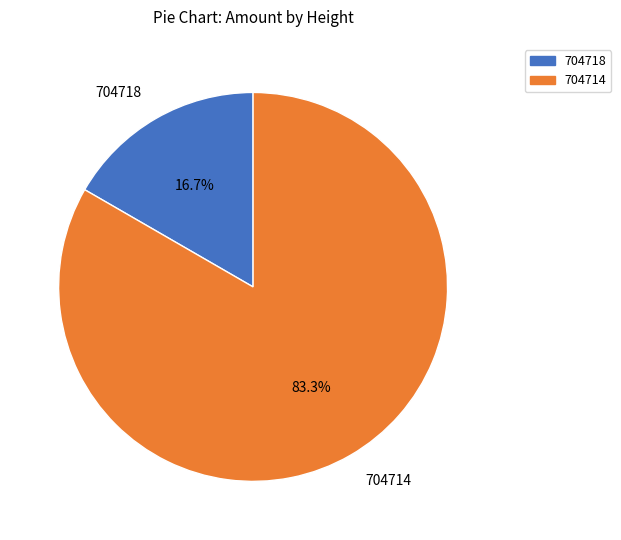

Which category accounts for the majority?

704714